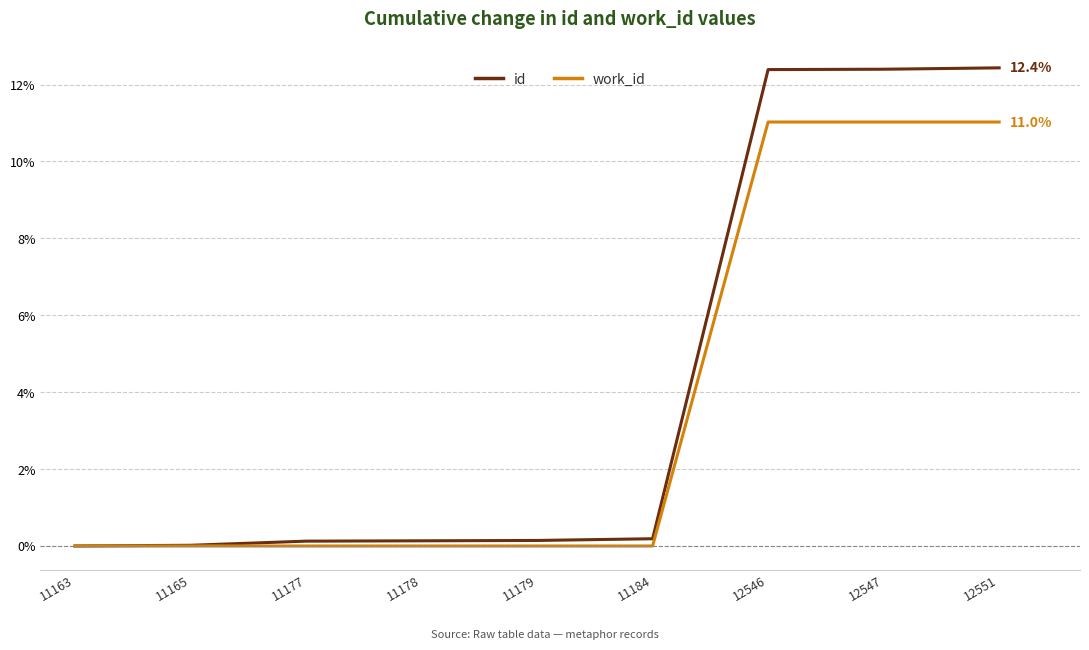

Does the chart display data point markers on the line(s)?

No